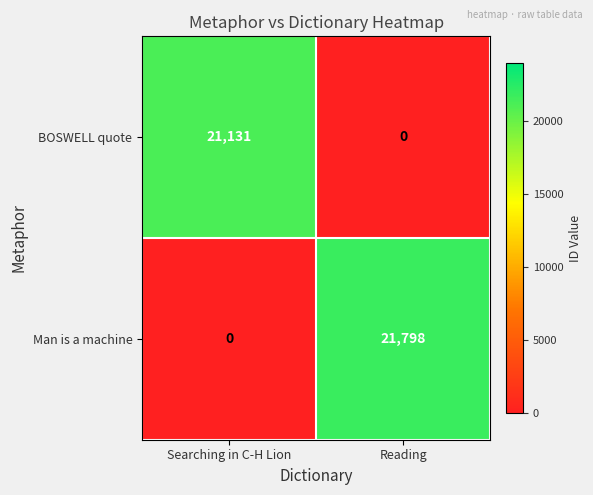

At which category is the sum across all series the highest?

Reading